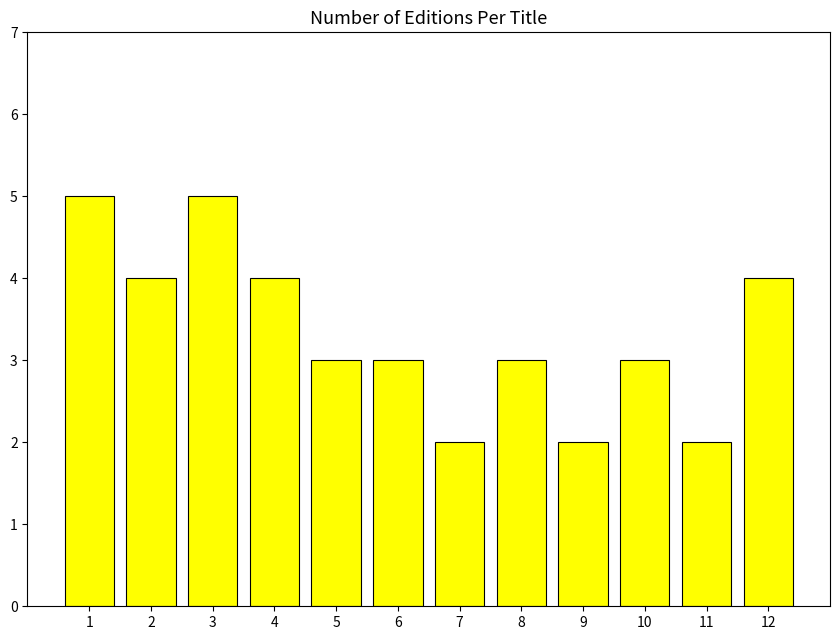

What is the smallest value displayed?

2